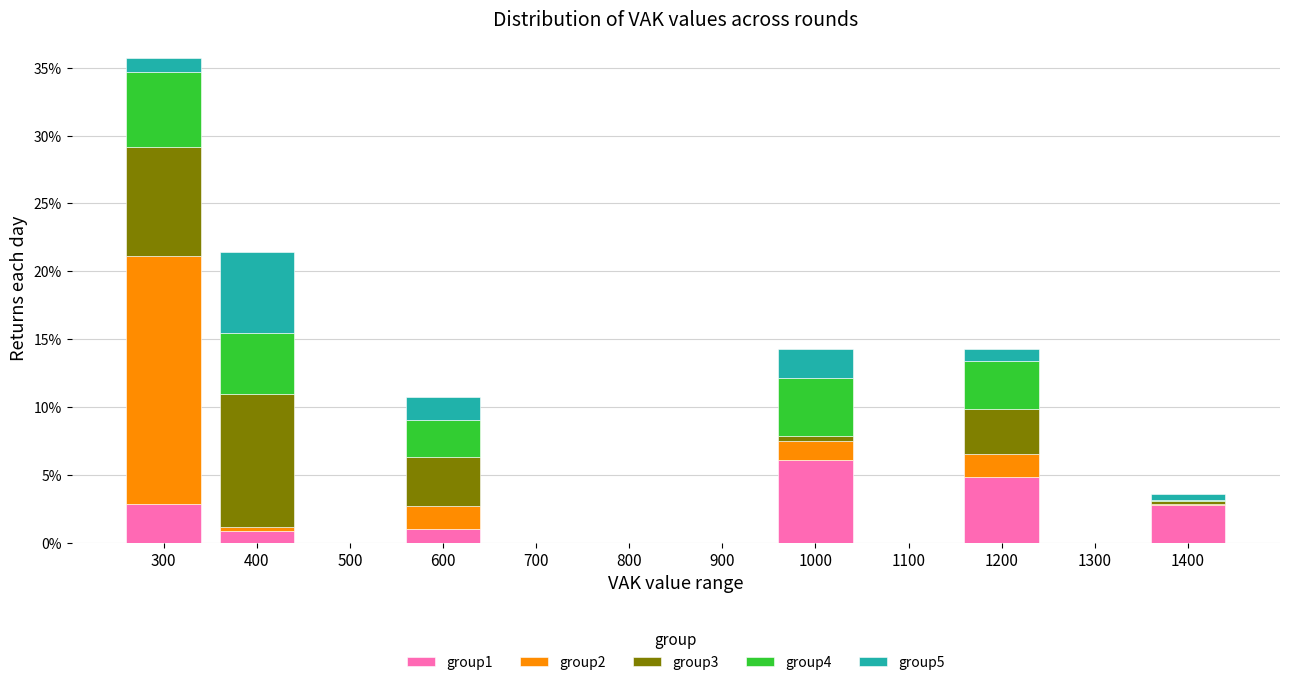

Are the bars horizontal?

No